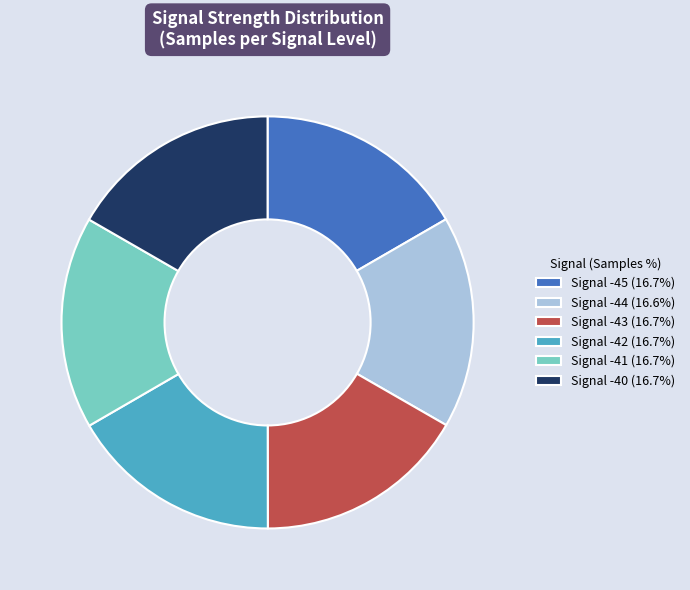

Does Signal -40 (16.7%) represent more than half of the total?

No